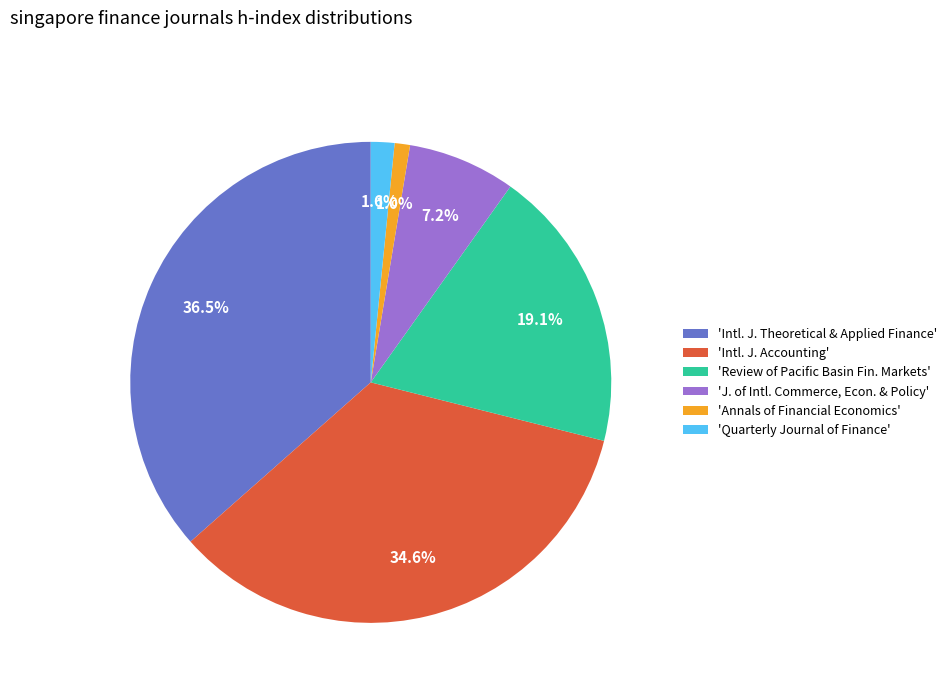

Which slice is the largest?

'Intl. J. Theoretical & Applied Finance'